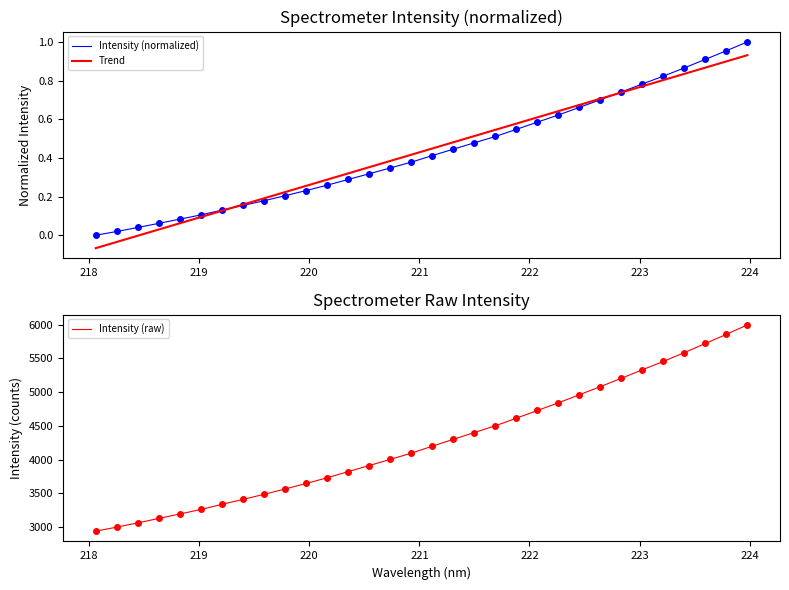

What is the minimum value for Intensity (raw)?

2942.8